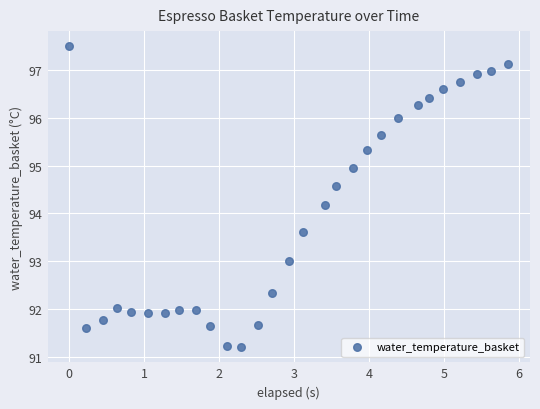

What Y value in the scatter plot is closest to 94?

94.2